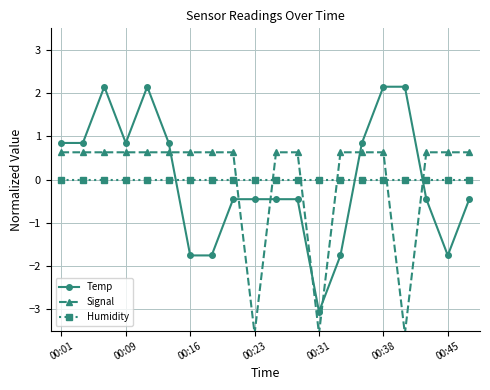

Is the value of Humidity at 13 greater than the value of Signal at 00:01?

No